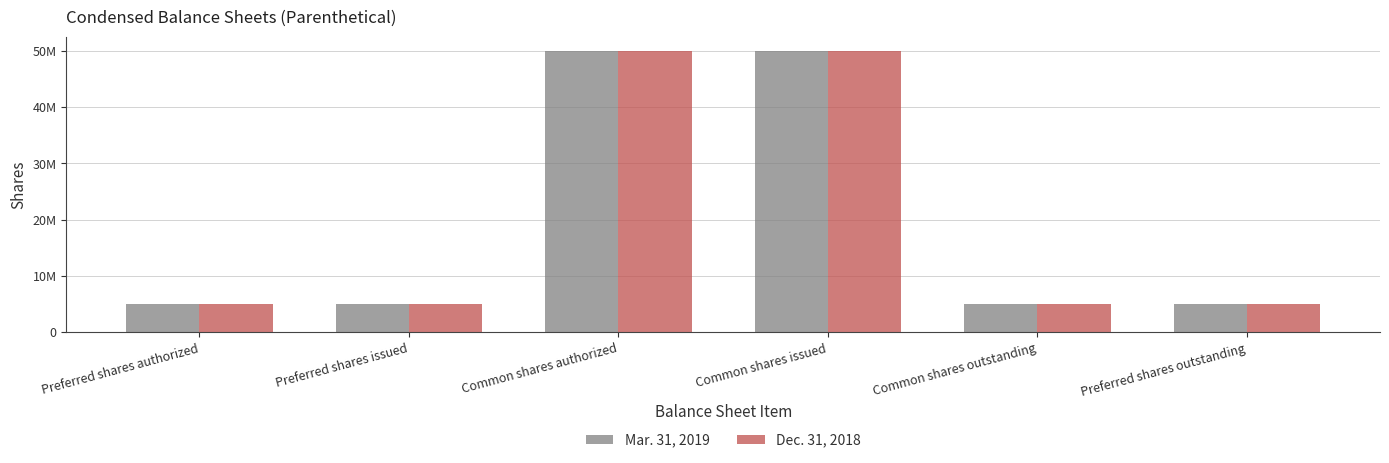

Reading right to left, transcribe all the data shown in this chart.

Mar. 31, 2019: Preferred shares outstanding=5000000	Common shares outstanding=5000000	Common shares issued=50000000	Common shares authorized=50000000	Preferred shares issued=5000000	Preferred shares authorized=5000000
Dec. 31, 2018: Preferred shares outstanding=5000000	Common shares outstanding=5000000	Common shares issued=50000000	Common shares authorized=50000000	Preferred shares issued=5000000	Preferred shares authorized=5000000